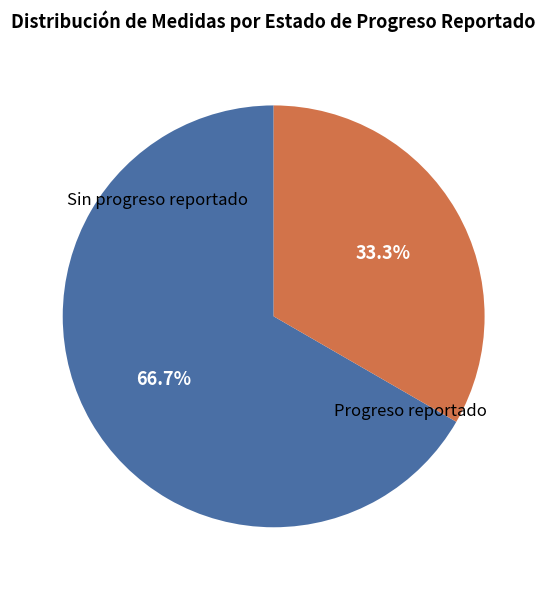

Which has a higher value, Progreso reportado or Sin progreso reportado?

Sin progreso reportado